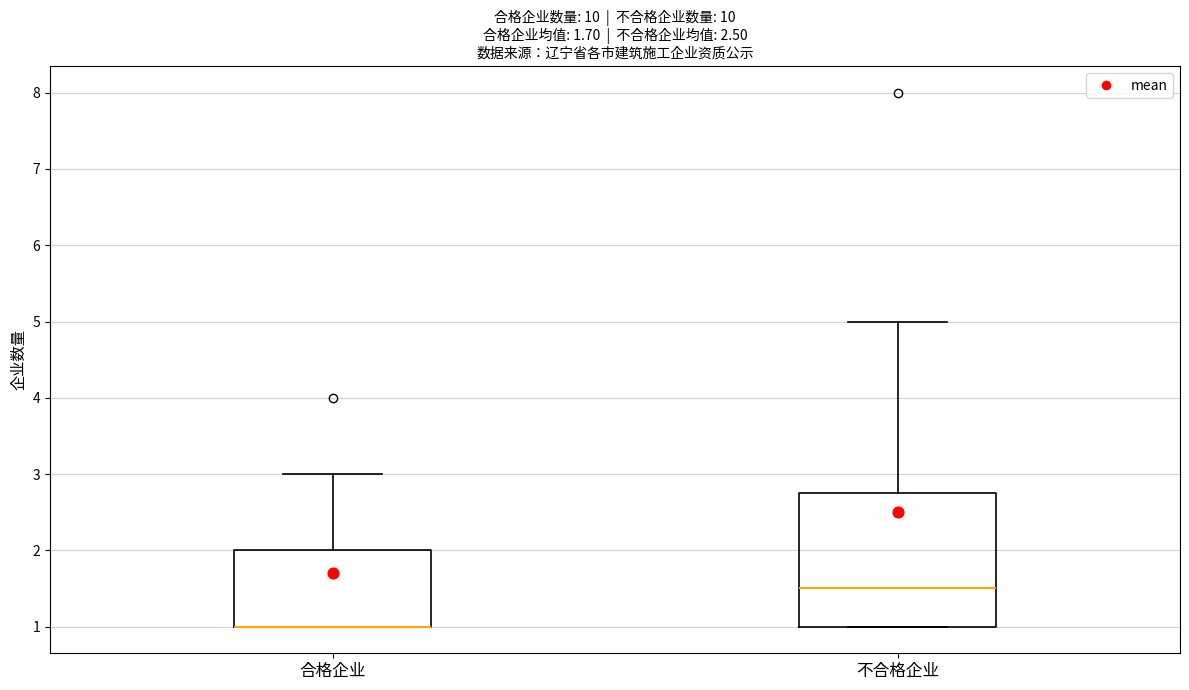

Which box is the tallest, from its lower edge to its upper edge?

不合格企业